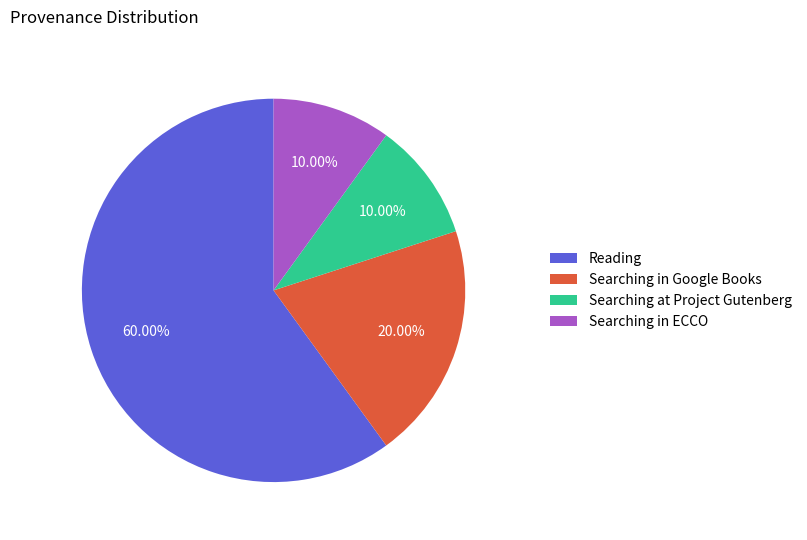

What is the largest slice in the pie chart?

Reading